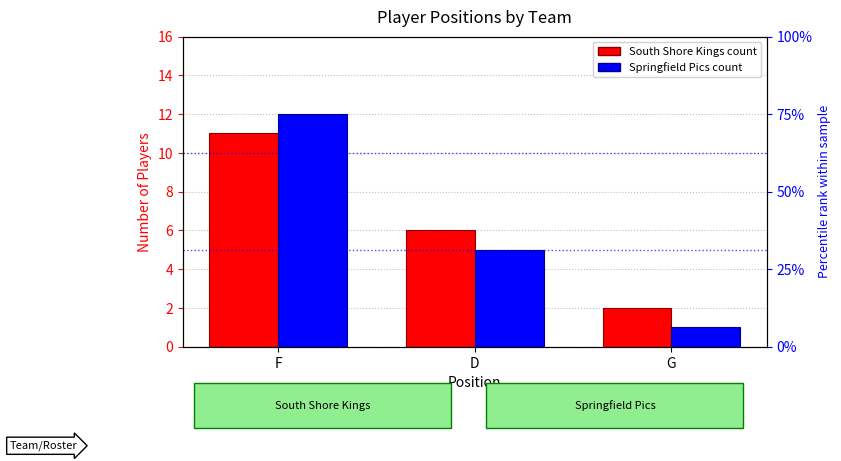

What is the label of the 2nd bar from the left?

D